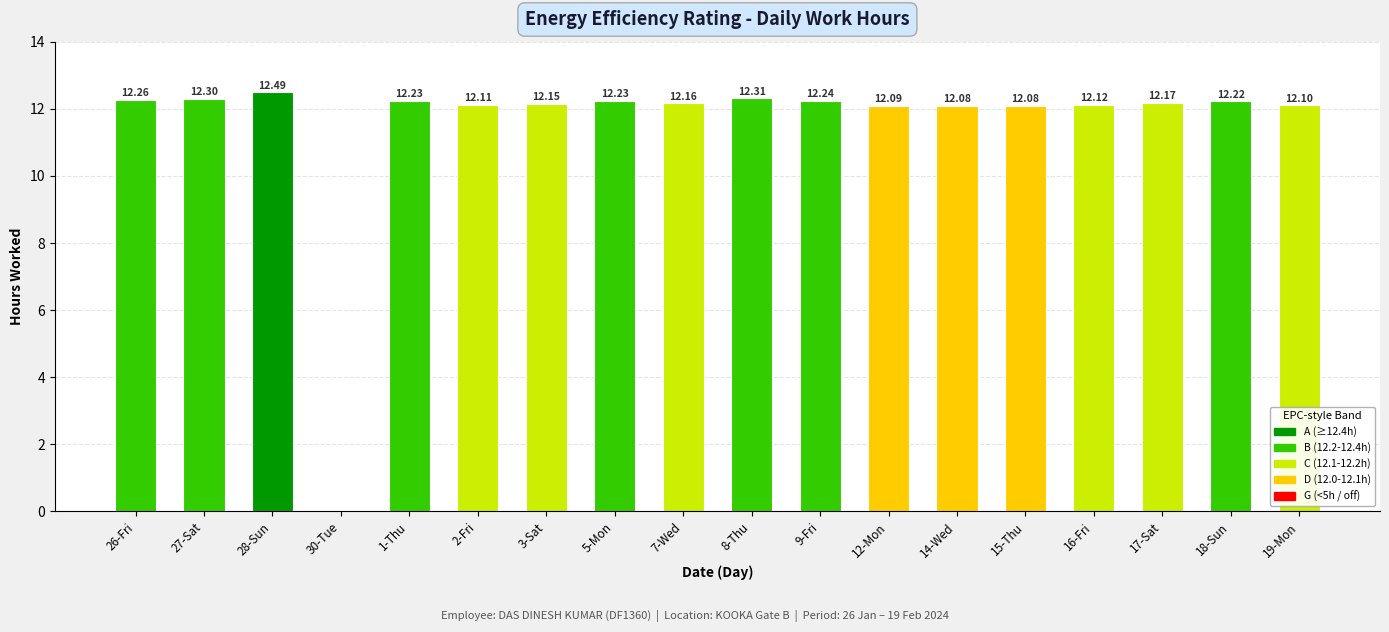

What is the approximate value at 7-Wed?

12.2